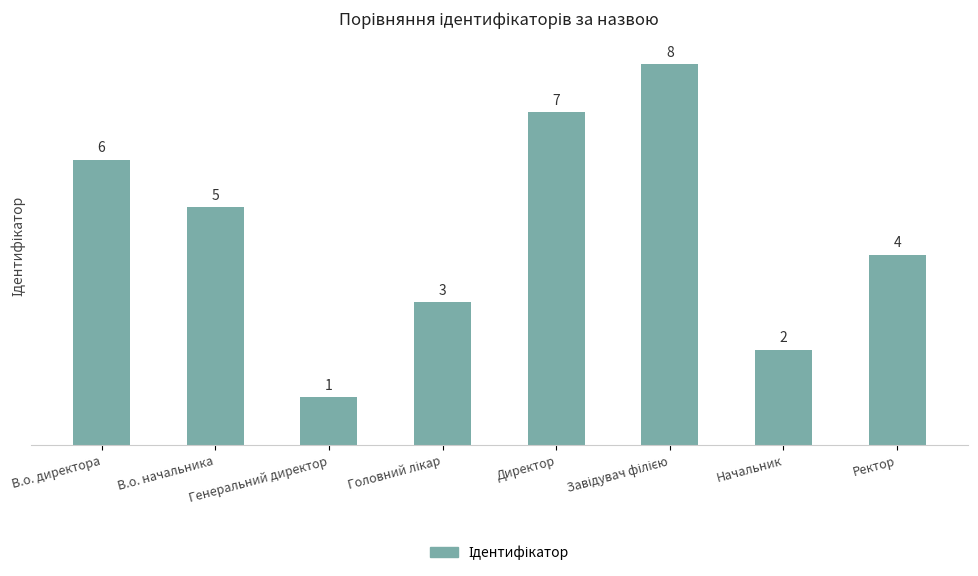

The value at Директор is 7. True or false?

True